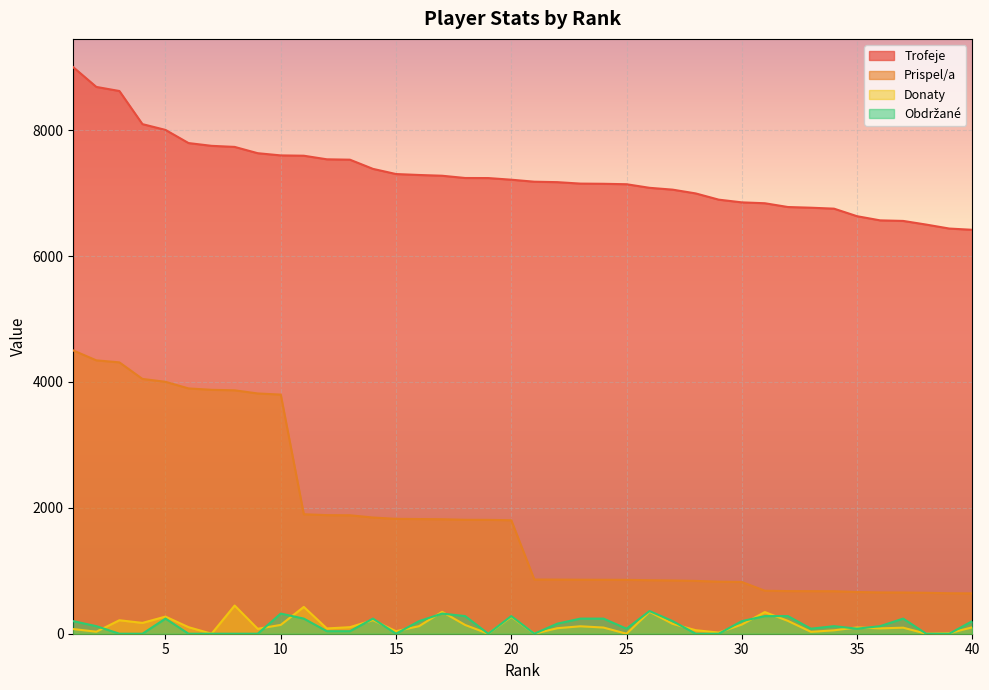

True or false: Prispel/a has more than 0 interior local peaks.

False